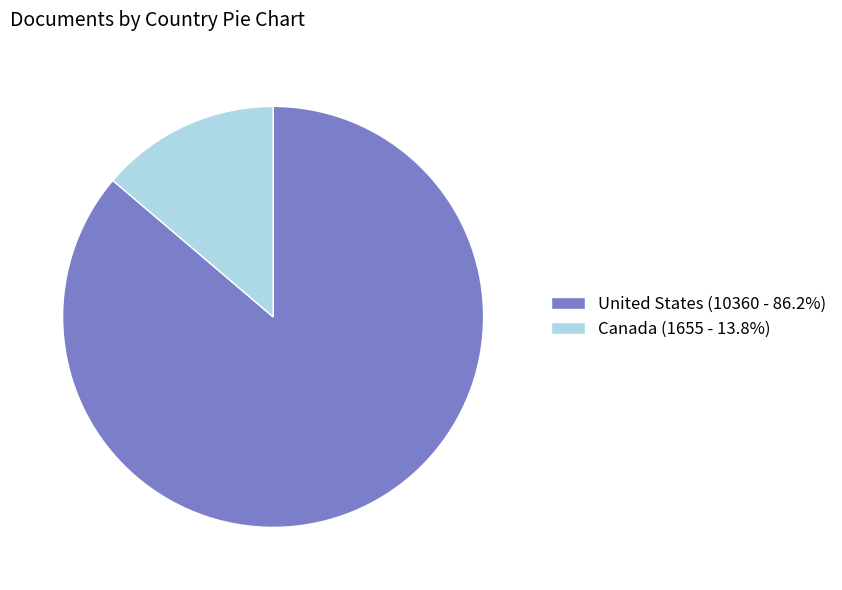

How many slices are in this pie chart?

2